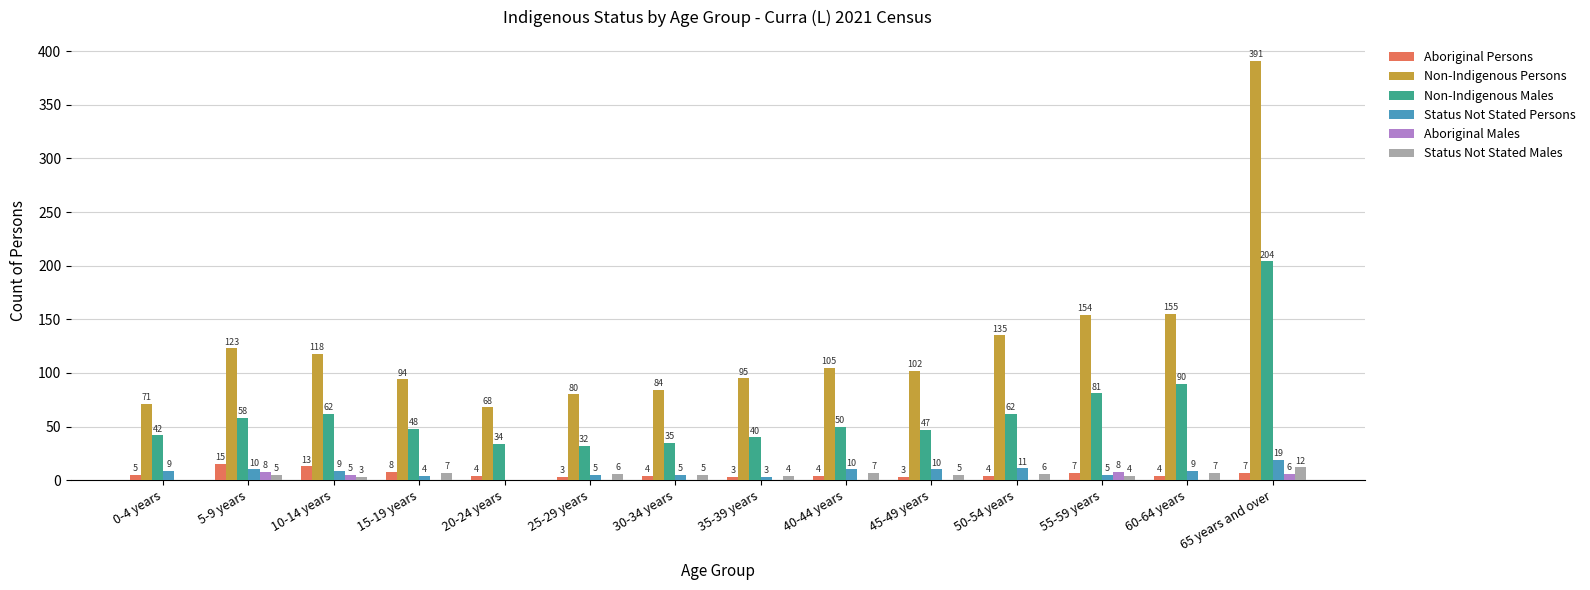

At which category is the sum across all series the highest?

65 years and over